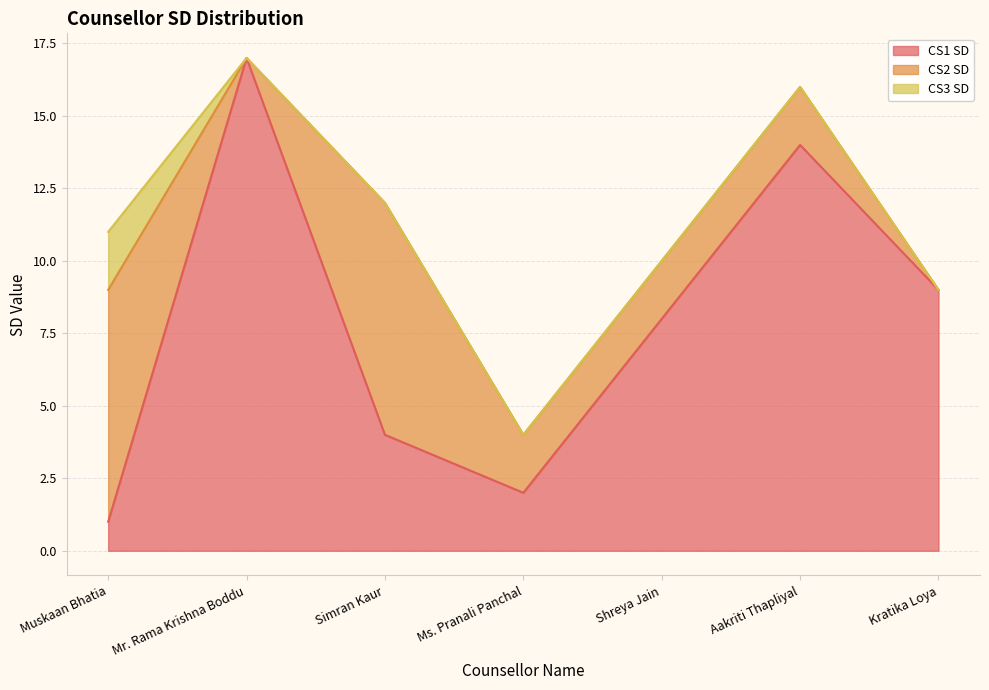

At which label is CS2 SD closest to 4?

Ms. Pranali Panchal